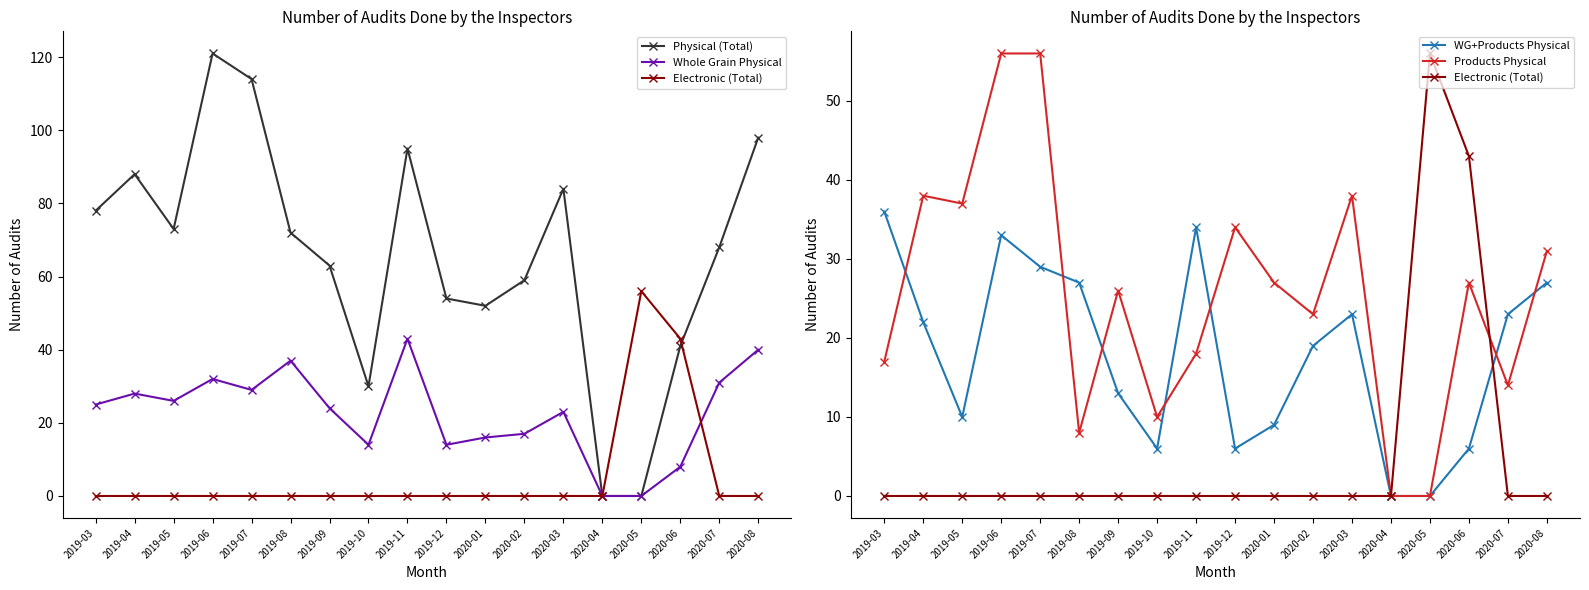

What are all the series names shown in the legend?

Physical (Total), Whole Grain Physical, Electronic (Total), WG+Products Physical, Products Physical